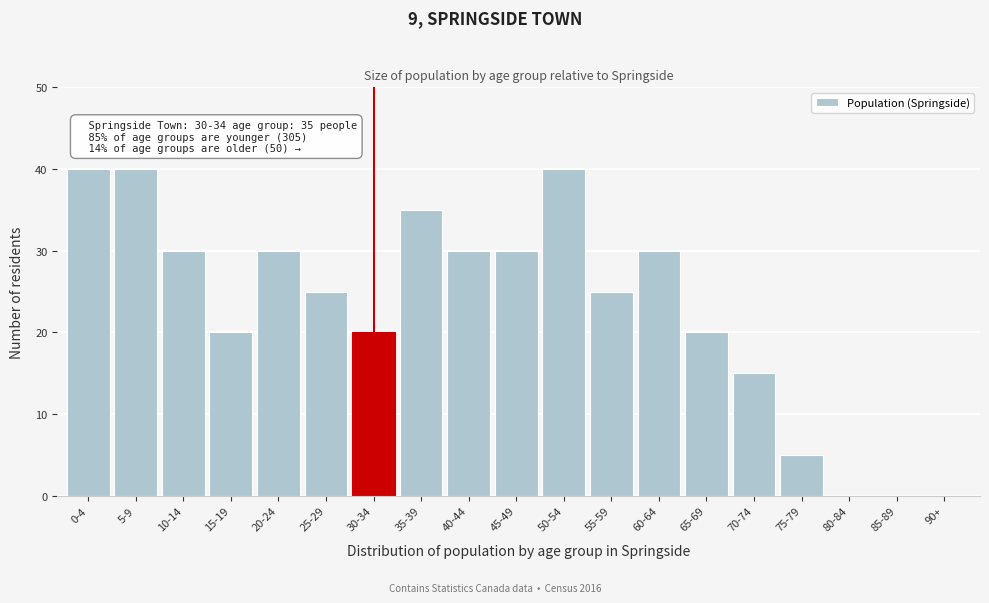

Reading right to left, transcribe all the data shown in this chart.

90+=0	85-89=0	80-84=0	75-79=5	70-74=15	65-69=20	60-64=30	55-59=25	50-54=40	45-49=30	40-44=30	35-39=35	30-34=20	25-29=25	20-24=30	15-19=20	10-14=30	5-9=40	0-4=40